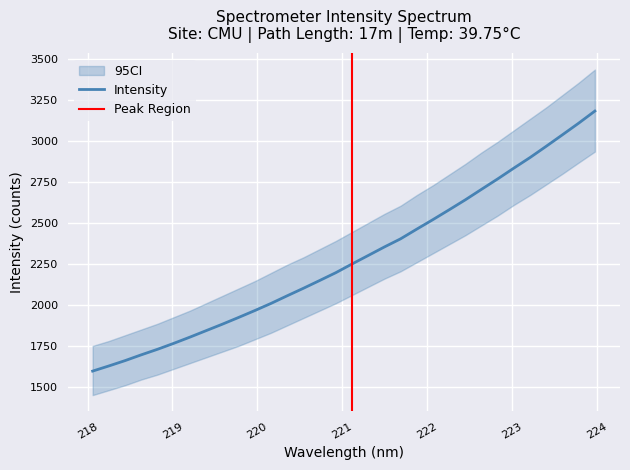

Count the number of values greater than 2249.

16